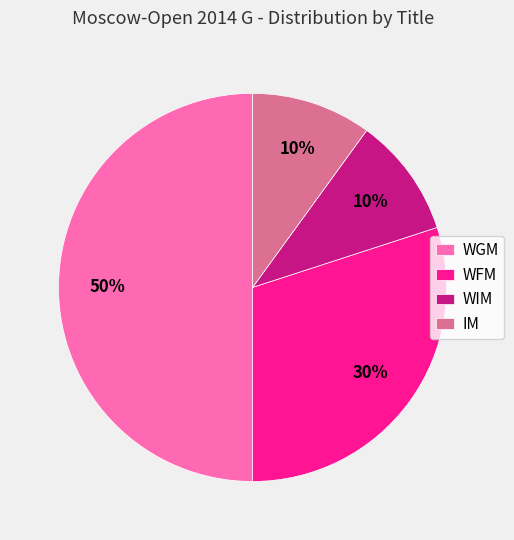

Which category has the biggest portion of the pie?

WGM